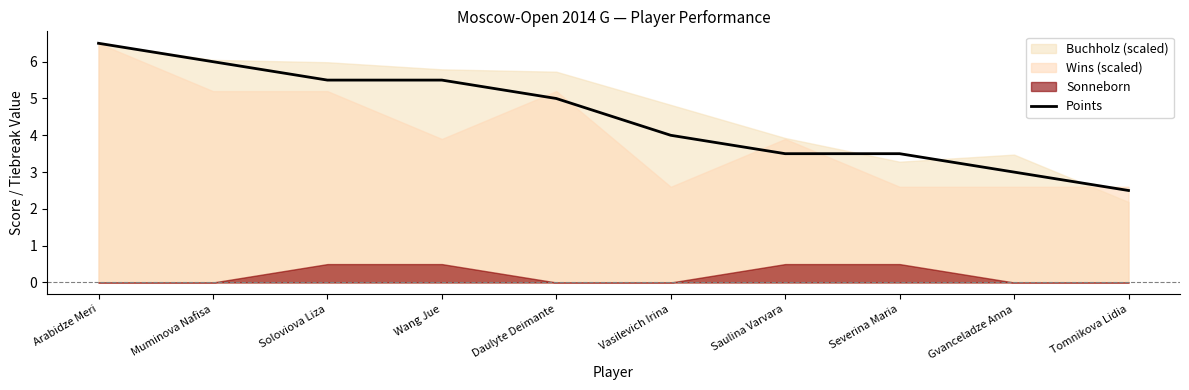

At which label is the value closest to 4?

Vasilevich Irina